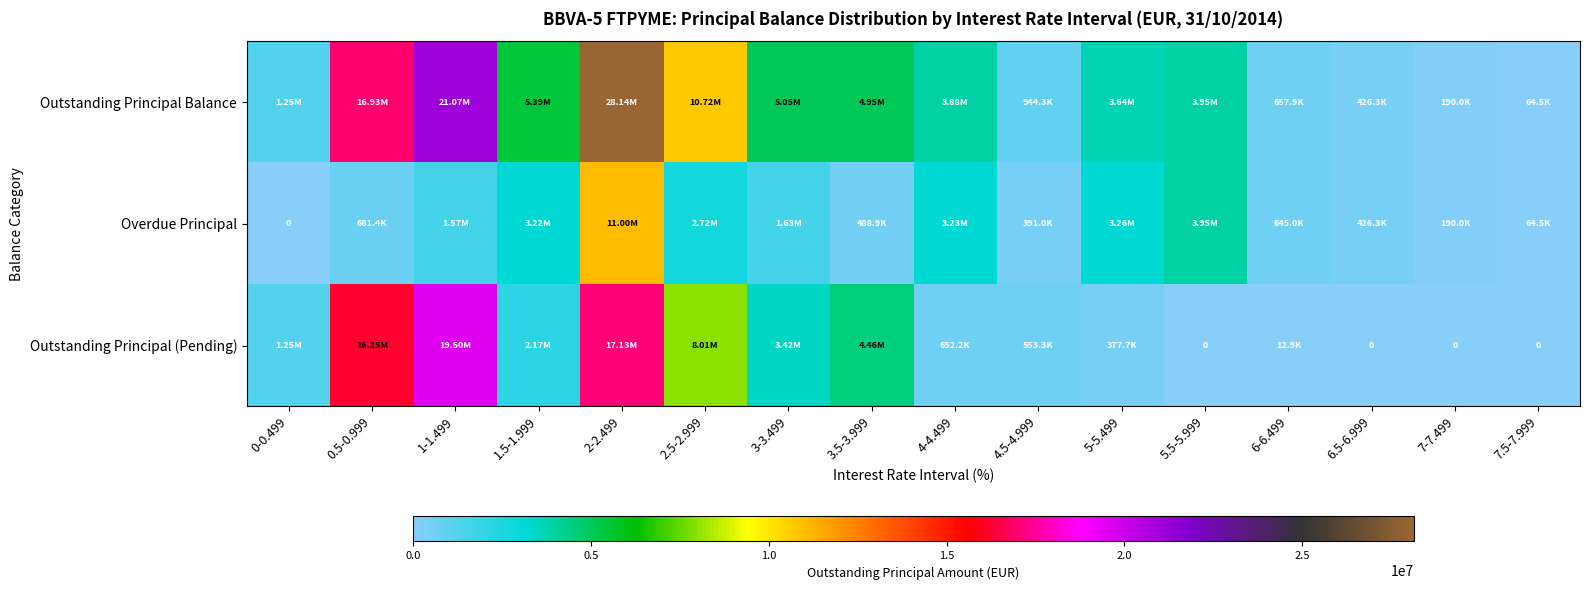

At which label is Overdue Principal closest to 5501680?

5.5-5.999